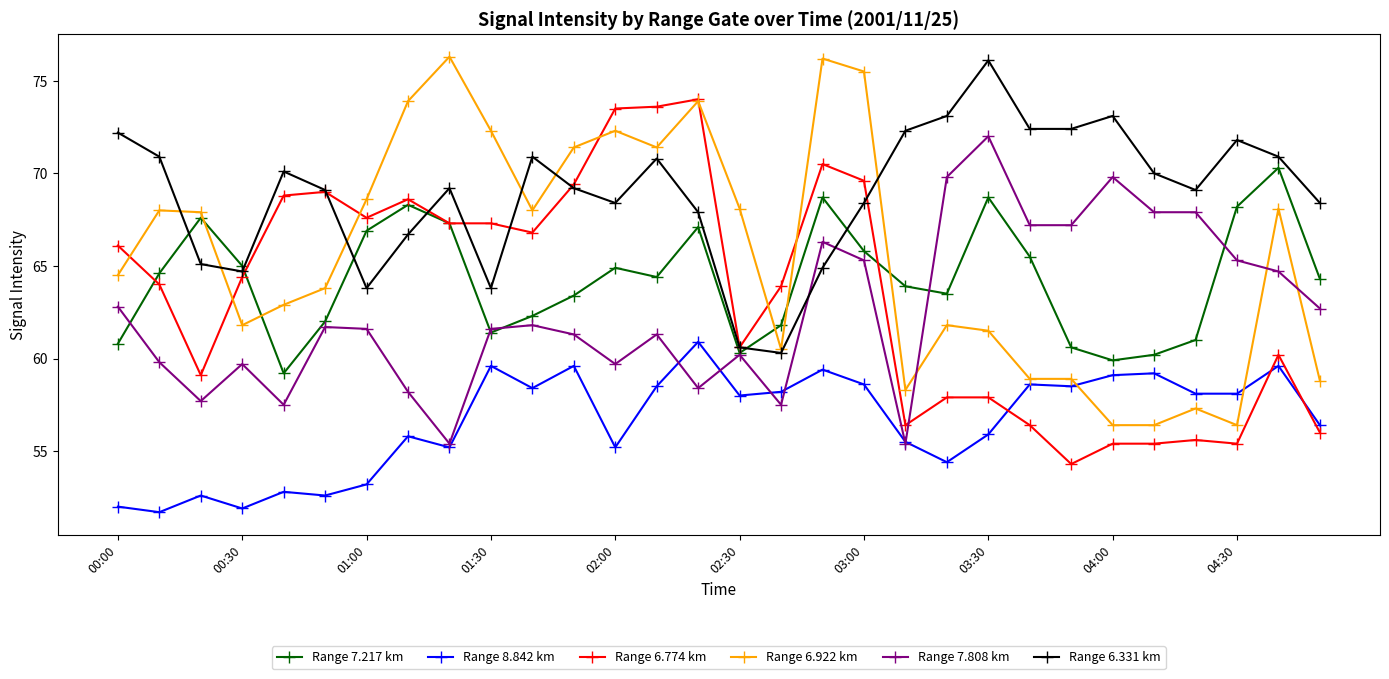

What is the value of the Range 7.808 km point at the 24th from the left?

67.2